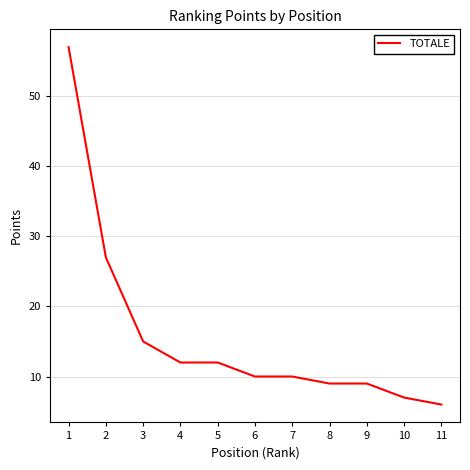

The chart shows a value of 2 at 11. True or false?

False